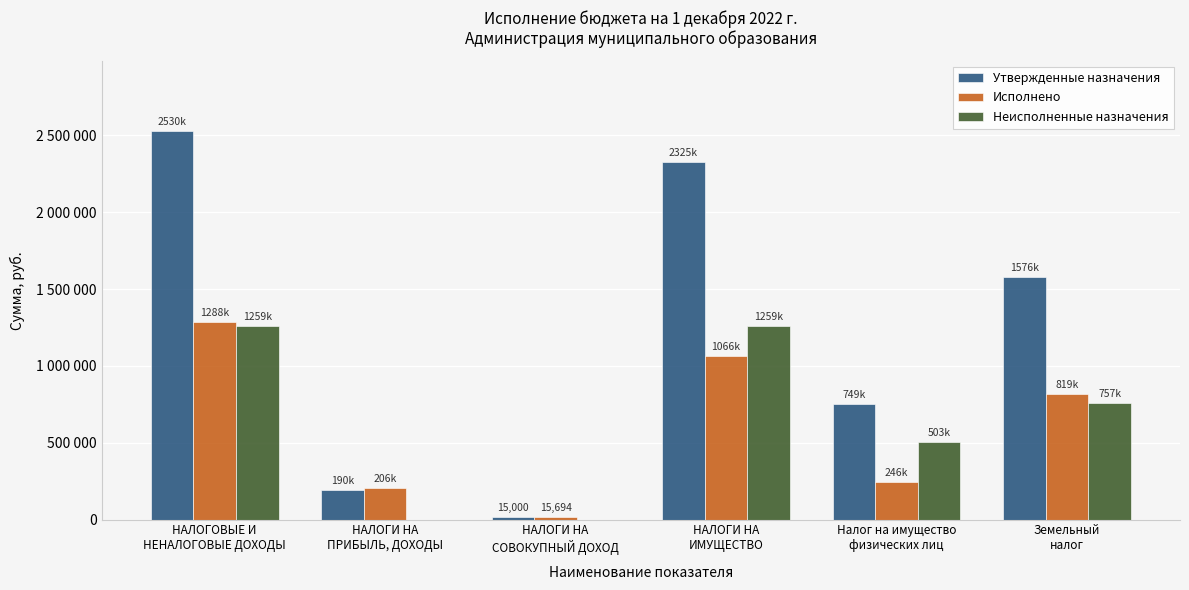

What is the maximum value shown in the chart?

2530130.0